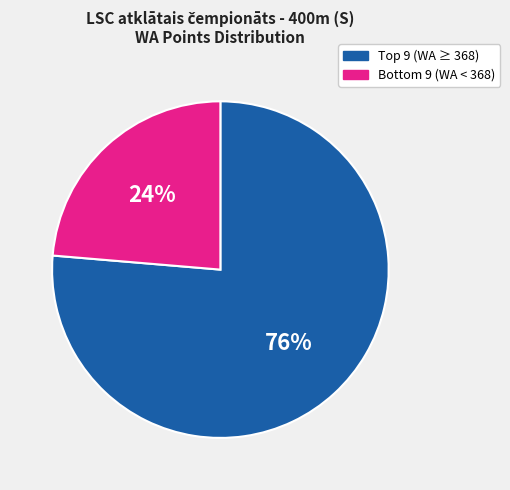

What is the smallest slice in the pie chart?

Bottom 9 (WA < 368)